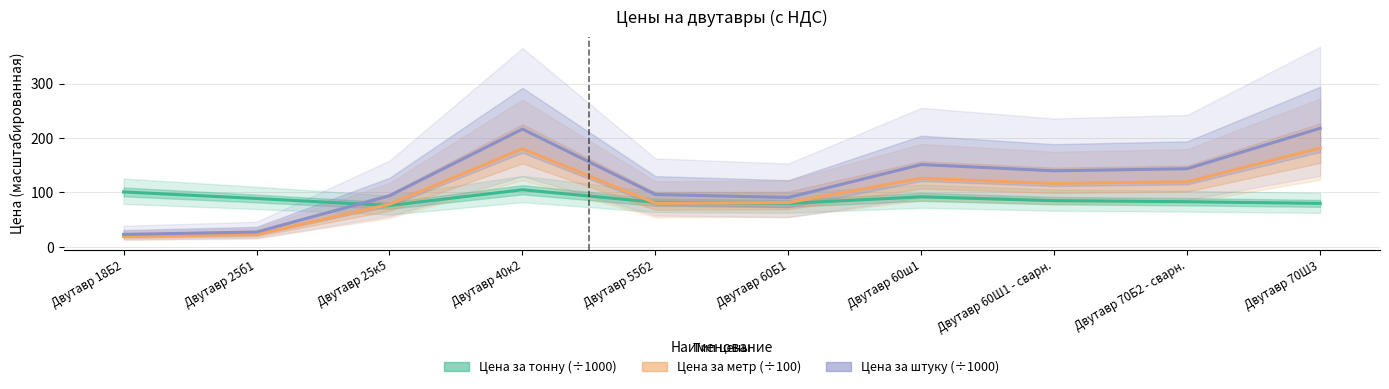

Which series has the largest range (max minus min)?

Цена за штуку (÷1000)